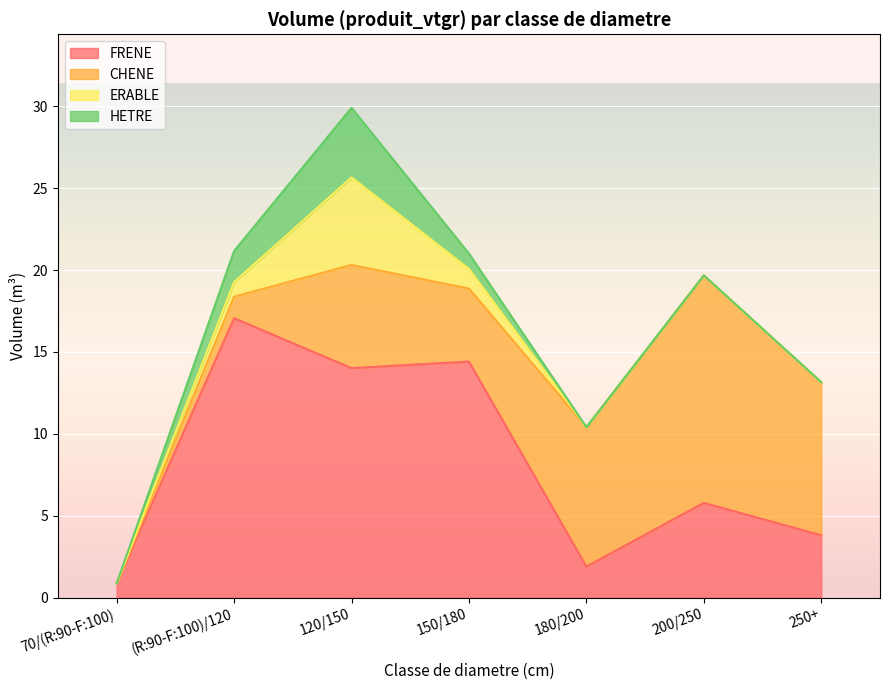

At which category is the sum across all series the highest?

120/150